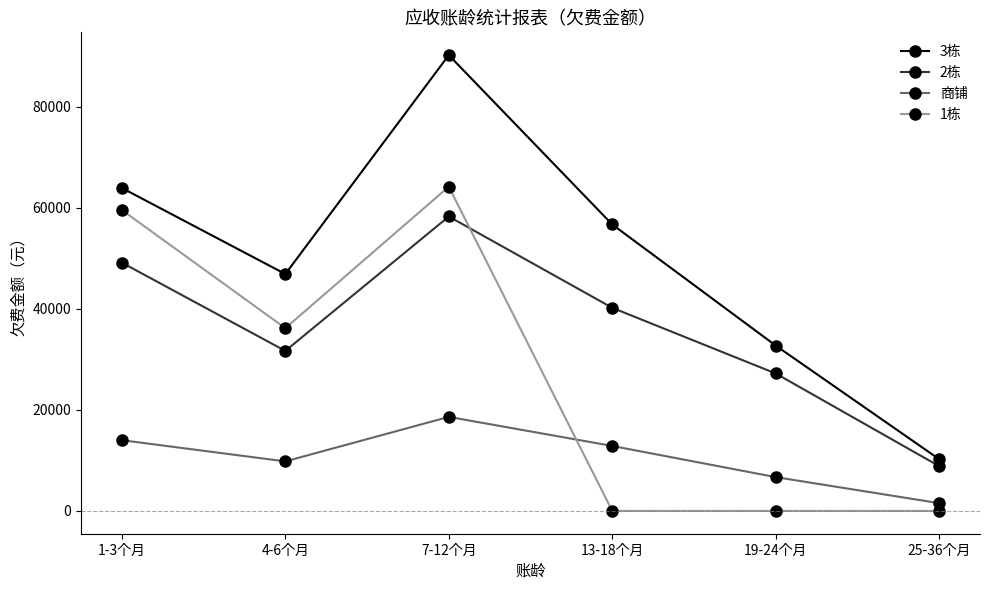

What is the minimum value for 2栋?

8868.1